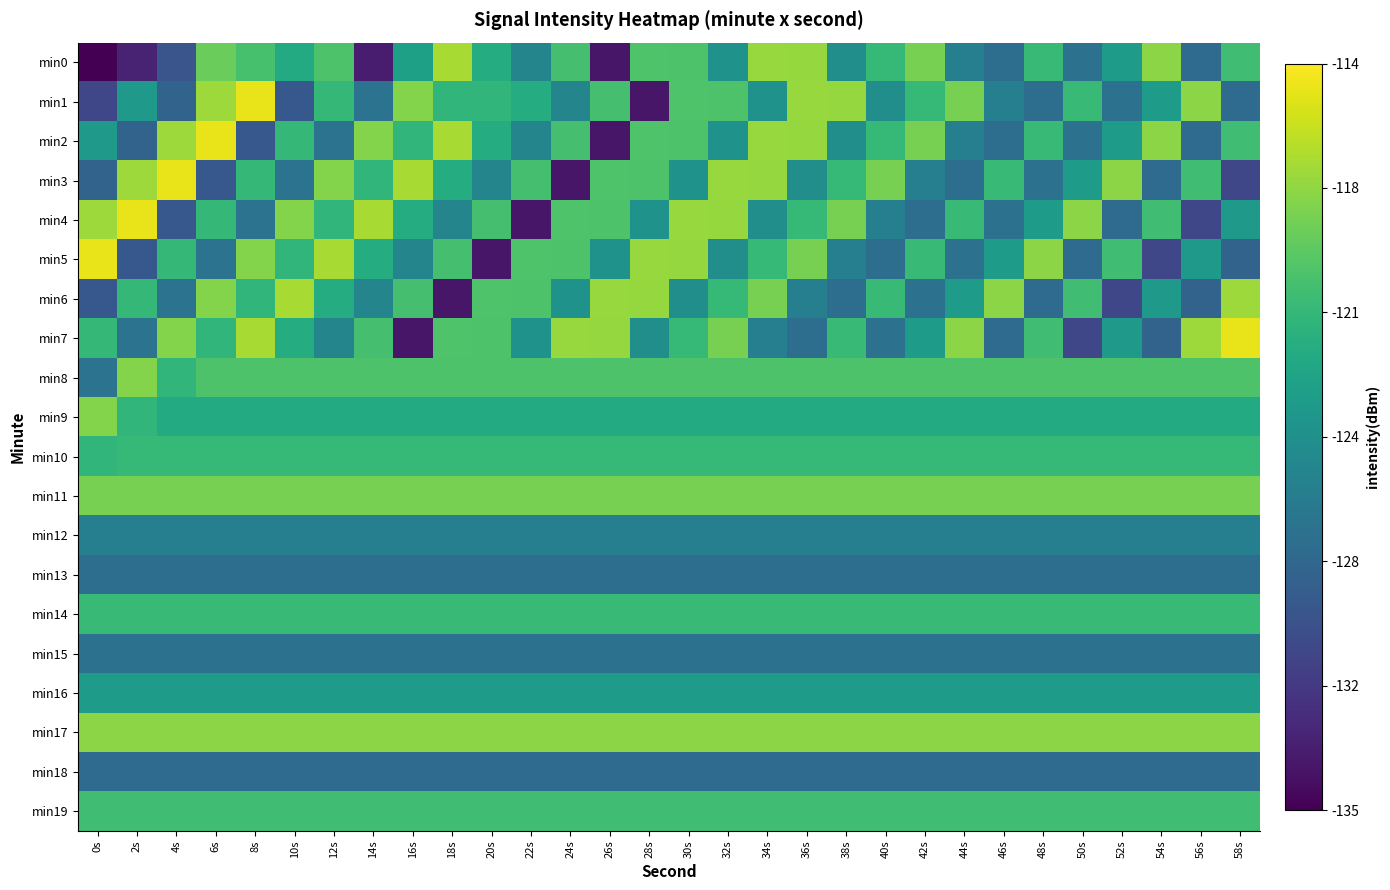

How many distinct data groups are displayed?

20